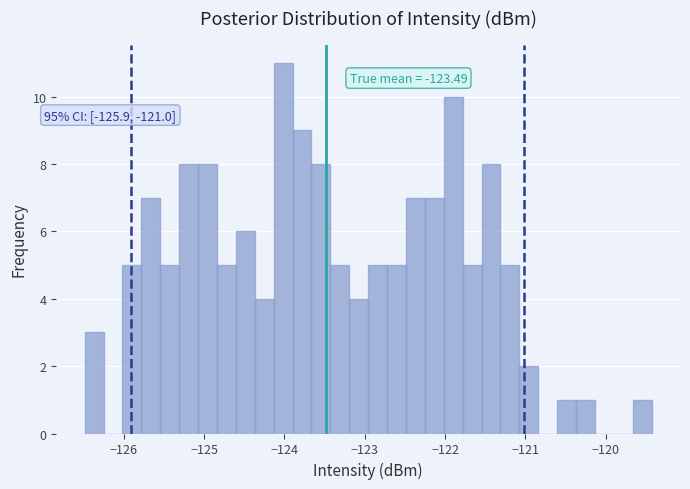

Around what value on the x-axis is the tallest bar? Give the approximate position of its centre, as read against the axis.

-124.0